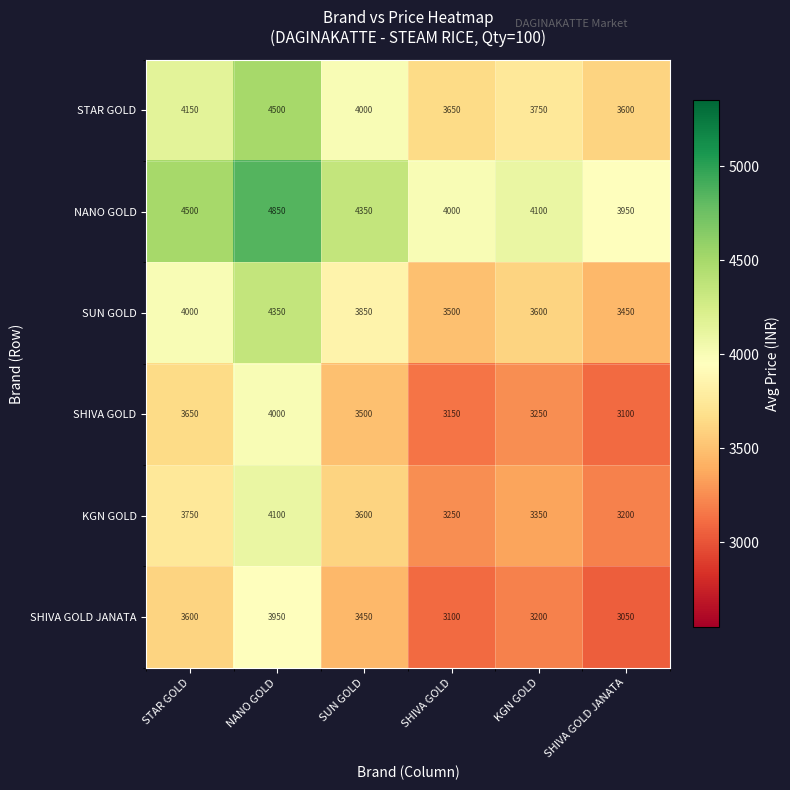

What is the sum of the KGN GOLD values at NANO GOLD and SUN GOLD?

7700